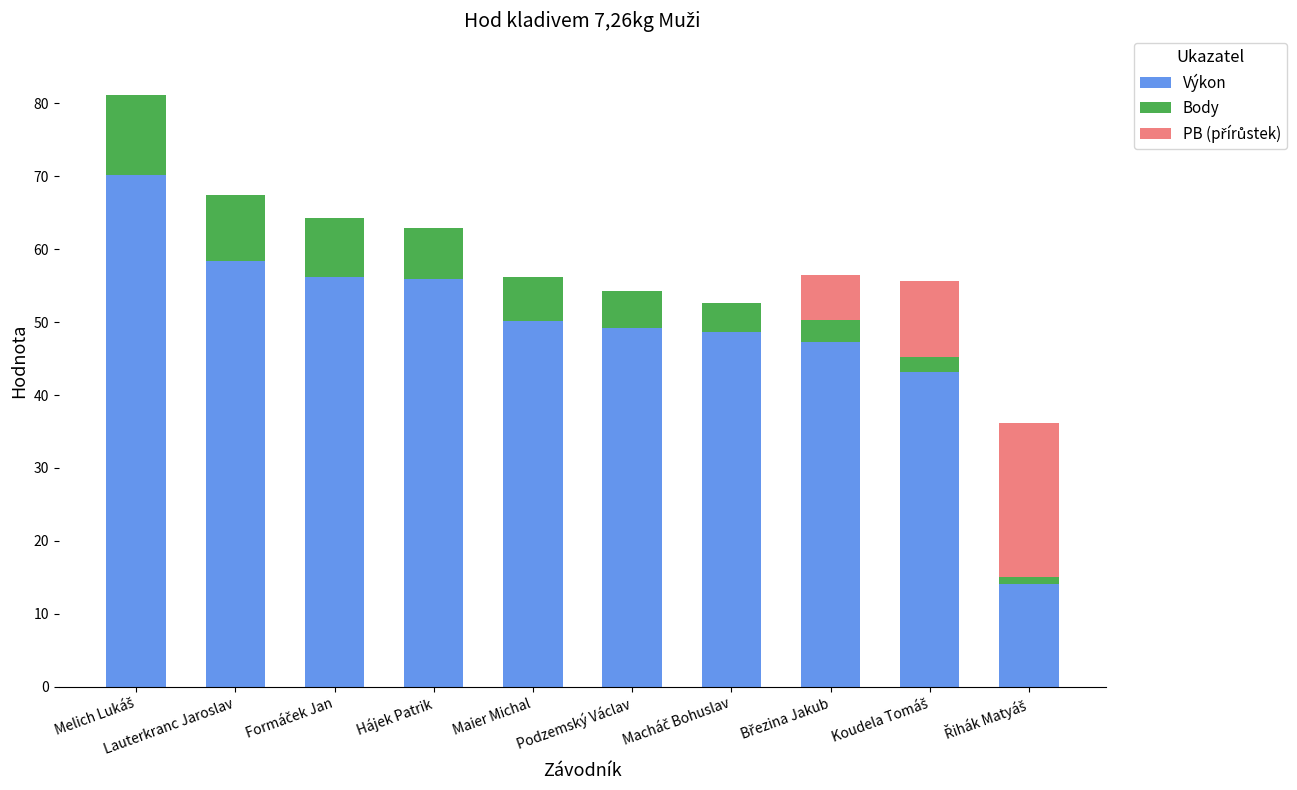

Are the bars horizontal?

No